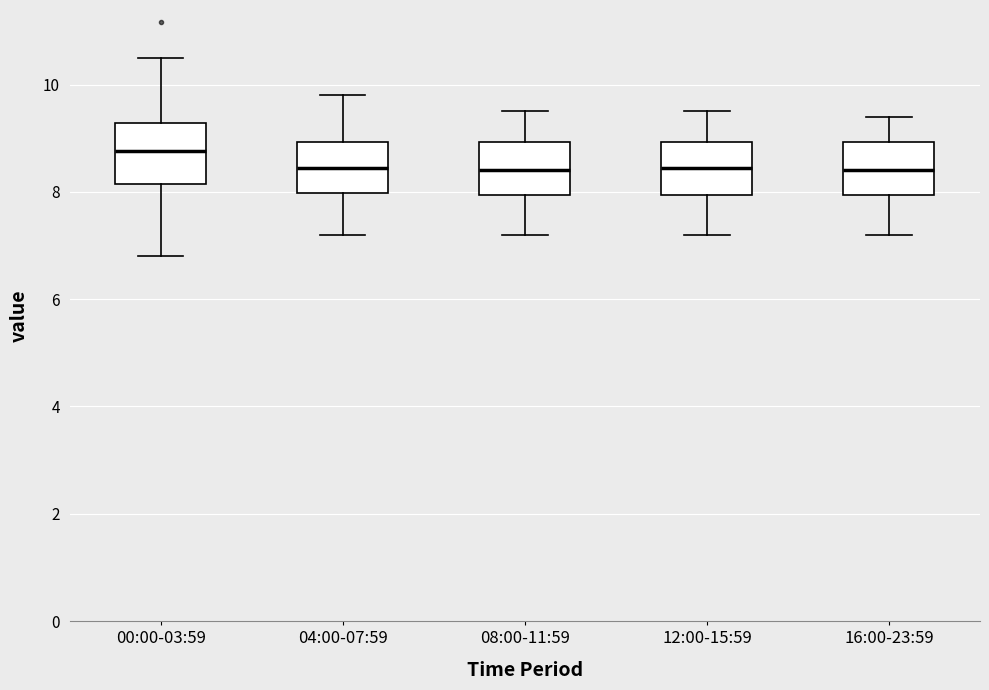

Where does the upper whisker of the box for 00:00-03:59 end on the y-axis? The values are not printed on the chart, so give them approximately, as read against the axis.

10.6